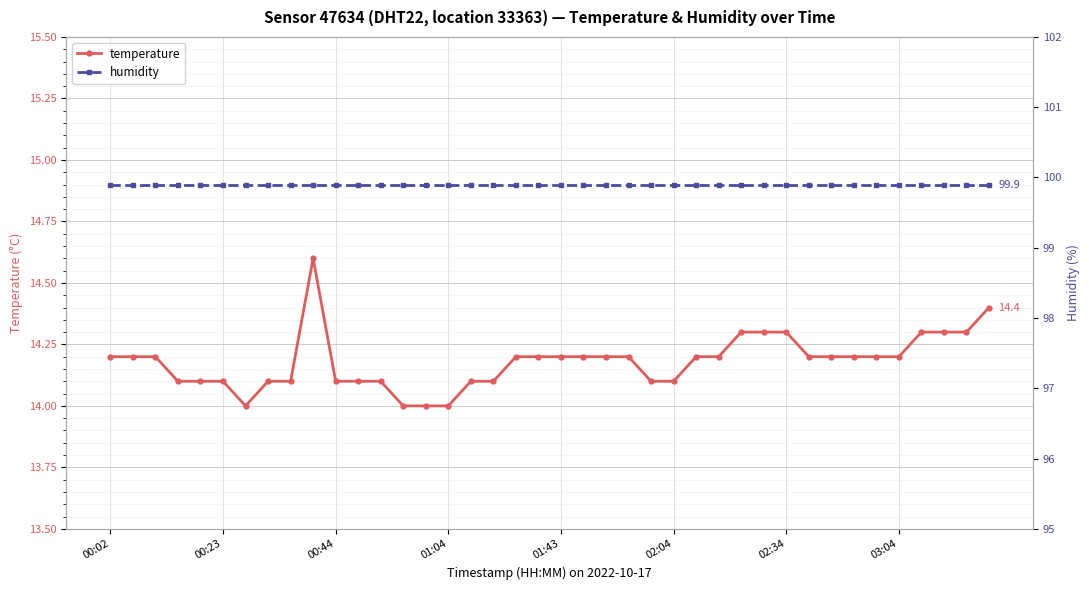

The value of temperature at 00:02 is 20.6. True or false?

False